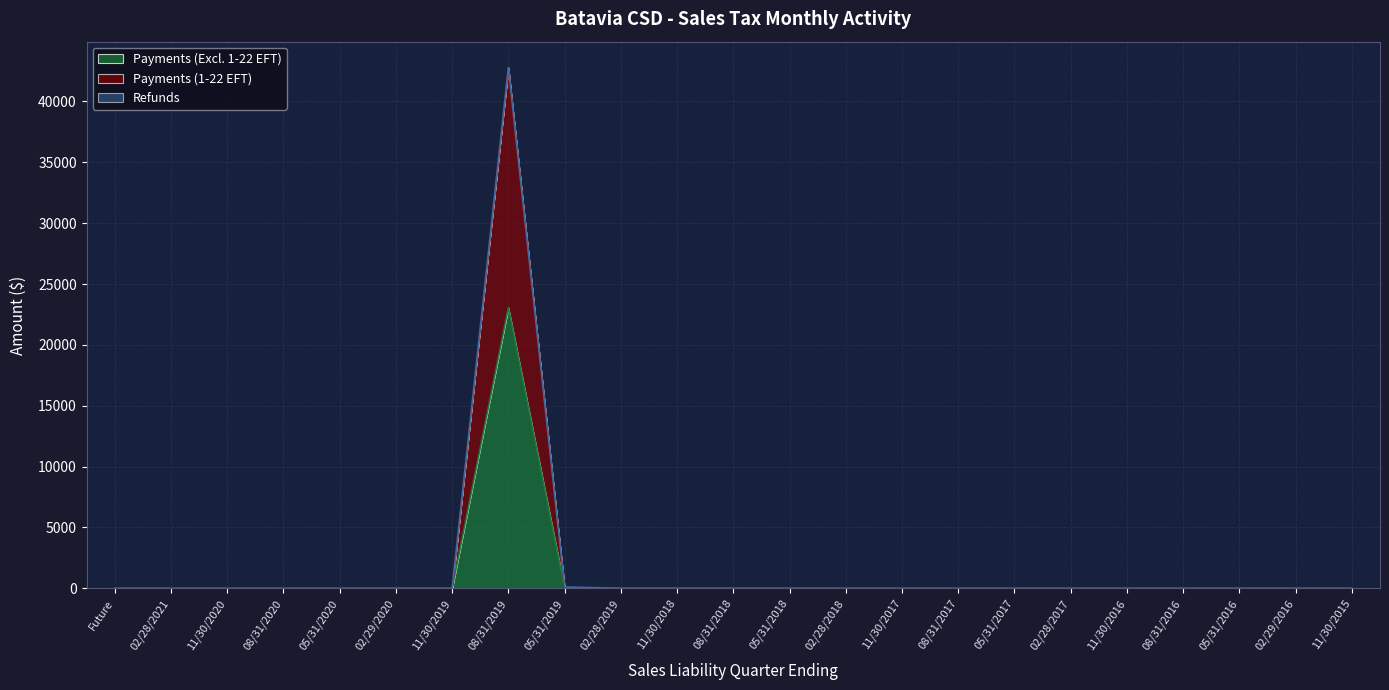

At which category is the sum across all series the highest?

08/31/2019